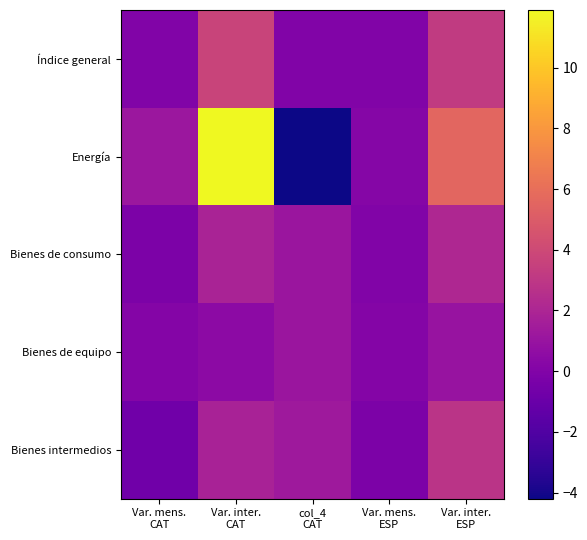

Reading right to left, transcribe all the data shown in this chart.

Índice general: Var. inter.
ESP=3.2	Var. mens.
ESP=0.0	col_4
CAT=0.0	Var. inter.
CAT=3.7	Var. mens.
CAT=0.0
Energía: Var. inter.
ESP=5.6	Var. mens.
ESP=0.2	col_4
CAT=-4.2	Var. inter.
CAT=11.9	Var. mens.
CAT=1.2
Bienes de consumo: Var. inter.
ESP=2.1	Var. mens.
ESP=0.0	col_4
CAT=1.1	Var. inter.
CAT=1.9	Var. mens.
CAT=-0.2
Bienes de equipo: Var. inter.
ESP=1.0	Var. mens.
ESP=0.1	col_4
CAT=1.1	Var. inter.
CAT=0.5	Var. mens.
CAT=0.1
Bienes intermedios: Var. inter.
ESP=2.8	Var. mens.
ESP=-0.2	col_4
CAT=1.3	Var. inter.
CAT=1.8	Var. mens.
CAT=-0.7